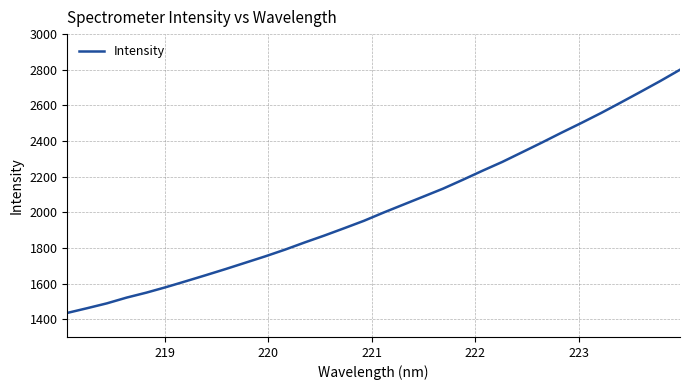

Reading right to left, extract all data points from this chart.

2800.1	2736.6	2675.8	2615.9	2557.0	2501.0	2446.7	2390.9	2336.6	2282.6	2233.1	2182.2	2132.4	2087.7	2043.2	1998.7	1952.1	1910.4	1869.4	1830.5	1789.9	1752.3	1716.7	1681.1	1646.8	1613.1	1580.0	1548.9	1521.0	1488.7	1461.4	1435.0